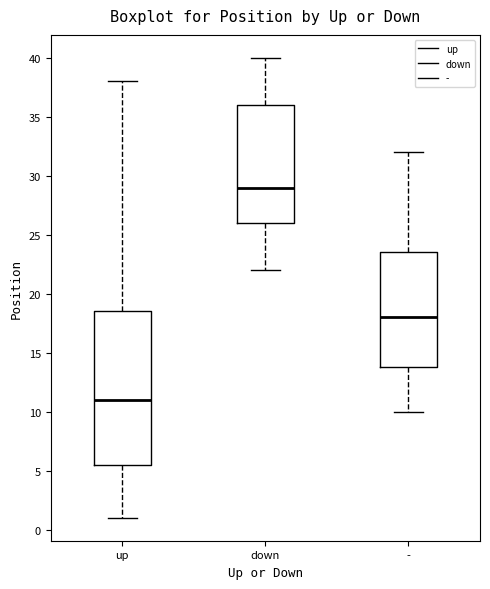

Which box is the tallest, from its lower edge to its upper edge?

up